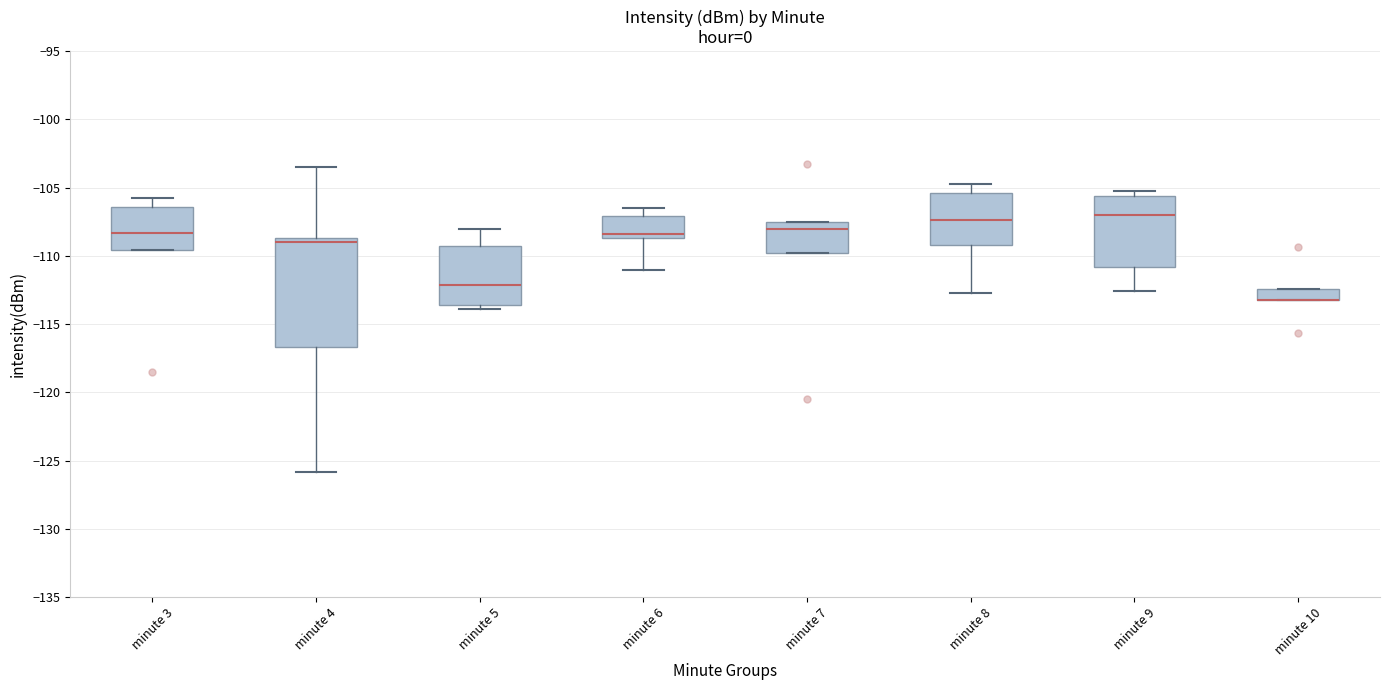

Reading left to right, transcribe this box plot: for each box, give where its median line is, the range the box spans, and where its two whiskers end, as read against the y-axis. The values are not printed on the chart, so give them approximately, as read against the axis.

minute 3: median -108.5, box -109.5 to -106.5, whiskers -109.5 to -105.5
minute 4: median -109.0, box -116.5 to -108.5, whiskers -126.0 to -103.5
minute 5: median -112.0, box -113.5 to -109.5, whiskers -114.0 to -108.0
minute 6: median -108.5 (just above the box's lower edge), box -108.5 to -107.0, whiskers -111.0 to -106.5
minute 7: median -108.0, box -110.0 to -107.5, whiskers -110.0 to -107.5
minute 8: median -107.5, box -109.0 to -105.5, whiskers -112.5 to -104.5
minute 9: median -107.0, box -111.0 to -105.5, whiskers -112.5 to -105.0
minute 10: median -113.0 (drawn on the box's lower edge), box -113.0 to -112.5, whiskers -113.0 to -112.5